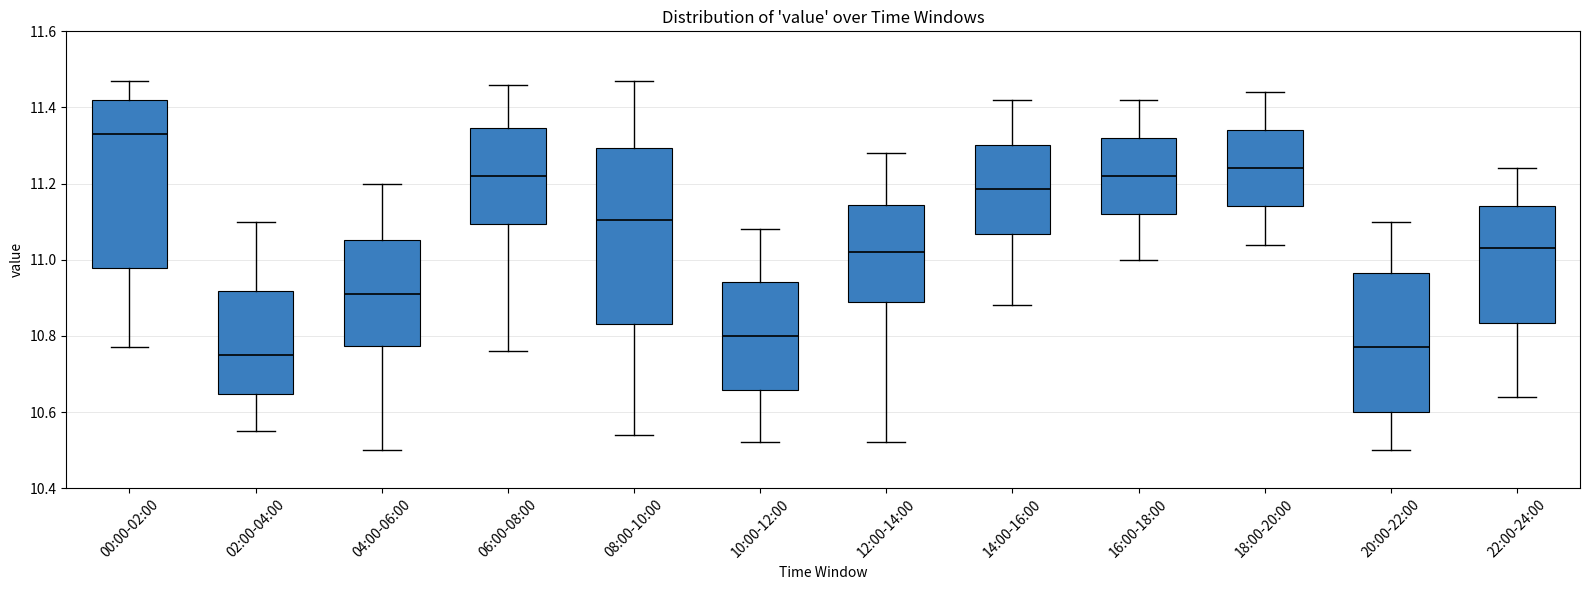

Reading left to right, read every box against the y-axis: the position of its median line, the range the box covers, and the ends of its whiskers. The values are not printed on the chart, so give them approximately, as read against the axis.

00:00-02:00: median 11.34, box 10.98 to 11.42, whiskers 10.78 to 11.48
02:00-04:00: median 10.76, box 10.64 to 10.92, whiskers 10.56 to 11.10
04:00-06:00: median 10.92, box 10.78 to 11.06, whiskers 10.50 to 11.20
06:00-08:00: median 11.22, box 11.10 to 11.34, whiskers 10.76 to 11.46
08:00-10:00: median 11.10, box 10.84 to 11.30, whiskers 10.54 to 11.48
10:00-12:00: median 10.80, box 10.66 to 10.94, whiskers 10.52 to 11.08
12:00-14:00: median 11.02, box 10.90 to 11.14, whiskers 10.52 to 11.28
14:00-16:00: median 11.18, box 11.06 to 11.30, whiskers 10.88 to 11.42
16:00-18:00: median 11.22, box 11.12 to 11.32, whiskers 11.00 to 11.42
18:00-20:00: median 11.24, box 11.14 to 11.34, whiskers 11.04 to 11.44
20:00-22:00: median 10.78, box 10.60 to 10.96, whiskers 10.50 to 11.10
22:00-24:00: median 11.04, box 10.84 to 11.14, whiskers 10.64 to 11.24